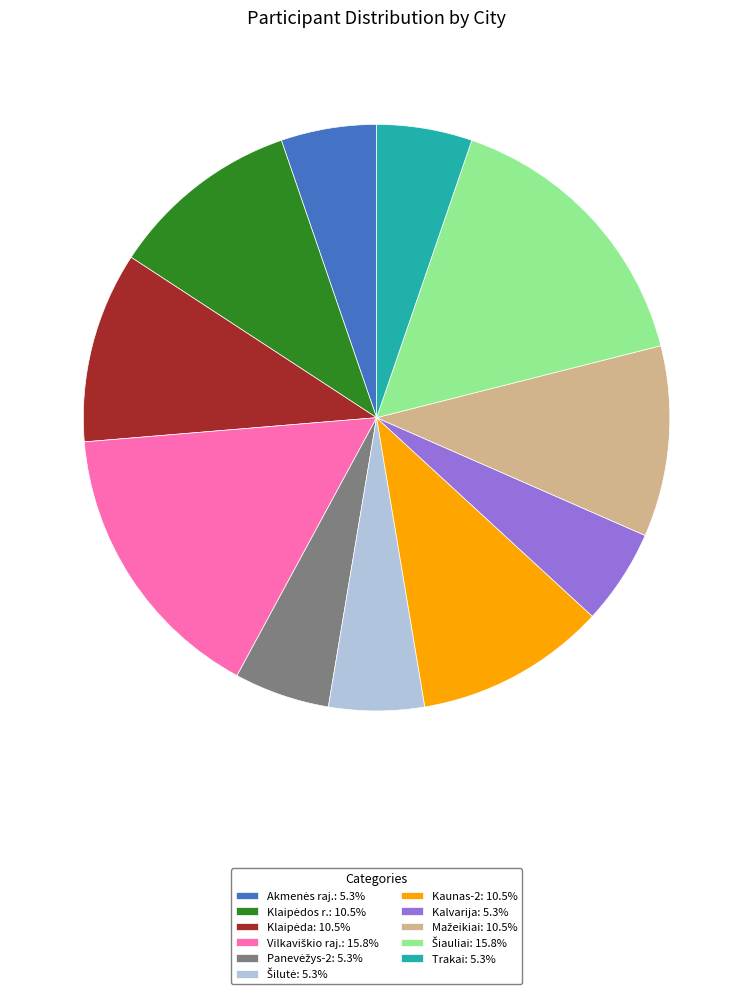

Combined, do Kaunas-2 and Trakai account for over 50%?

No